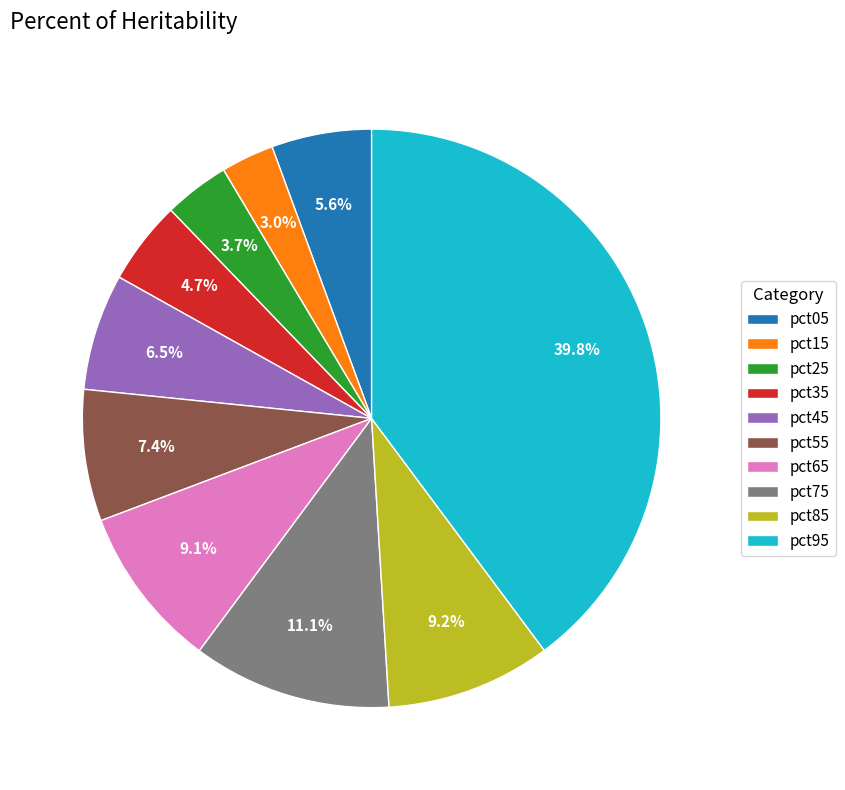

What percentage is the pct85 slice, to the nearest percent?

9%